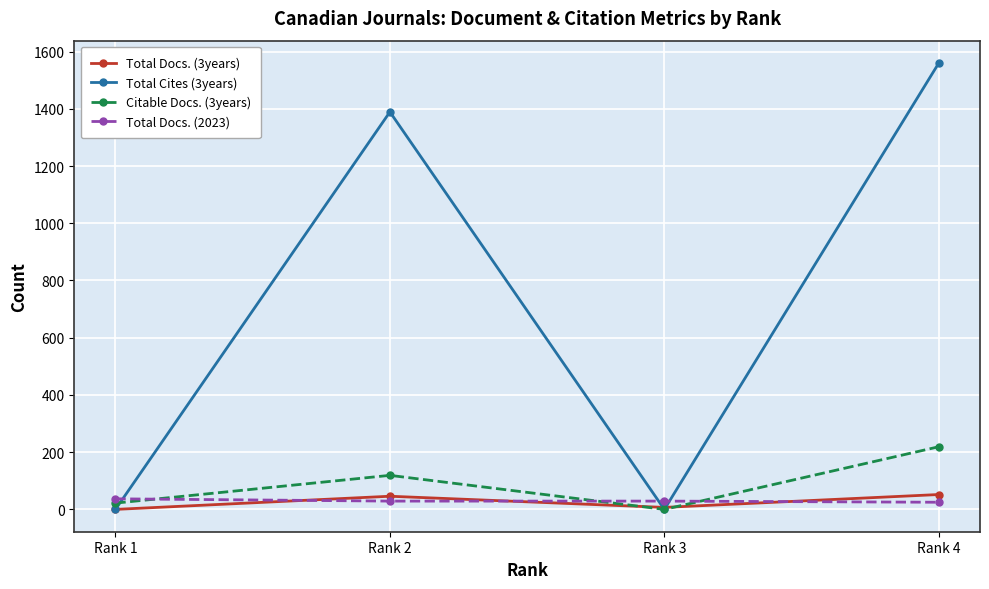

Where do Total Docs. (3years) and Total Docs. (2023) first cross each other?

Rank 1 and Rank 2